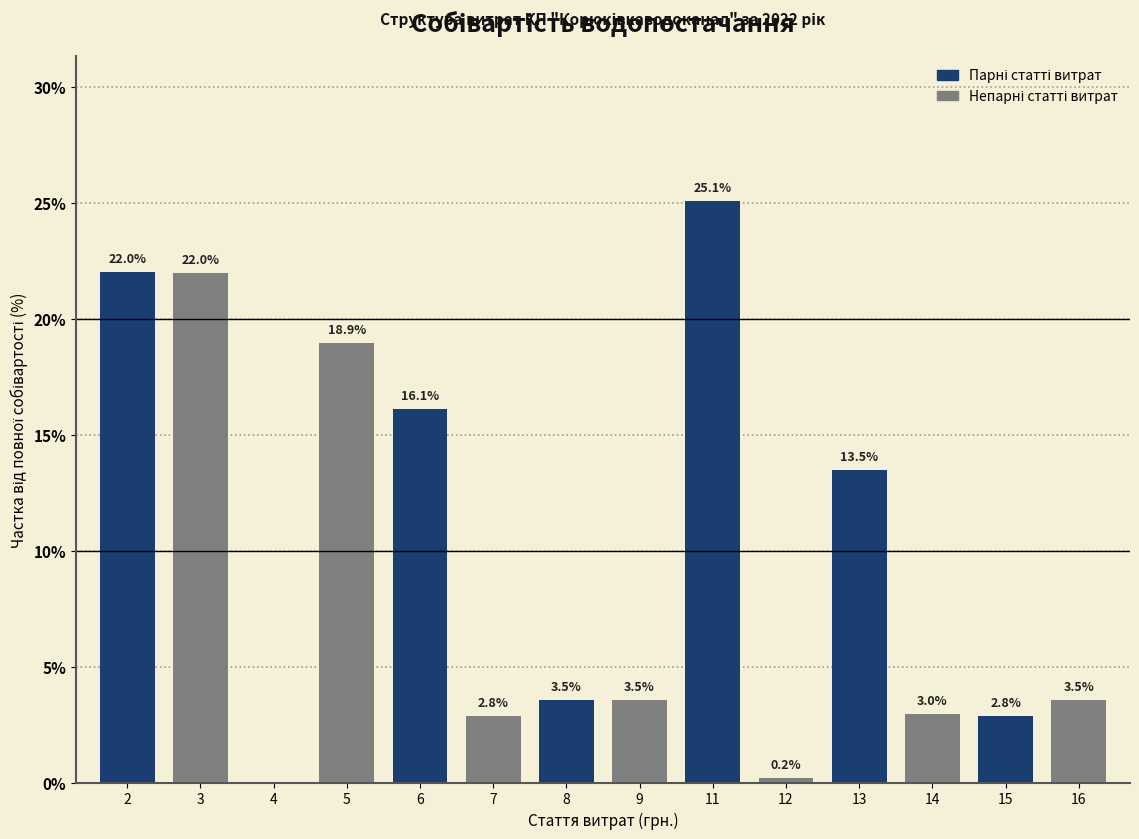

The value at 16 is 3.5. True or false?

True